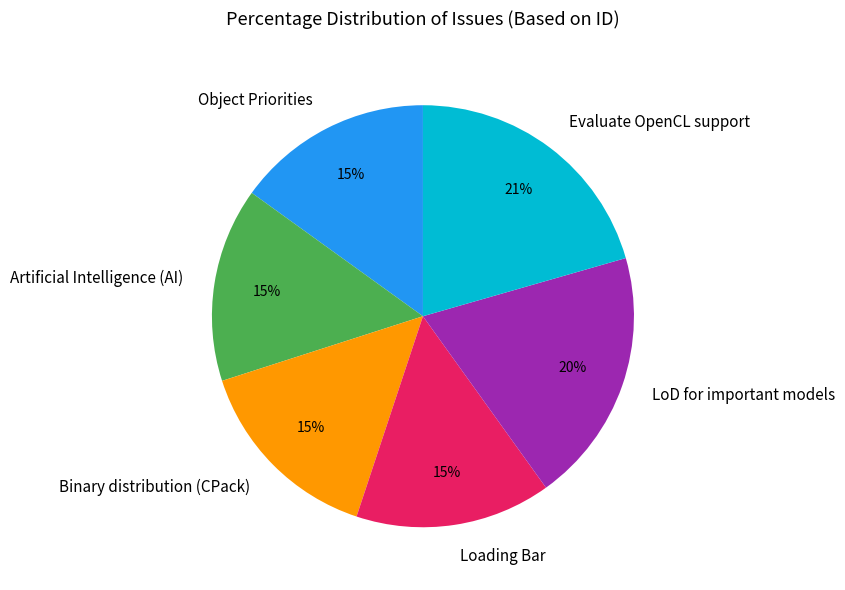

What is the ratio of the value at Object Priorities to the value at Artificial Intelligence (AI)?

1.0